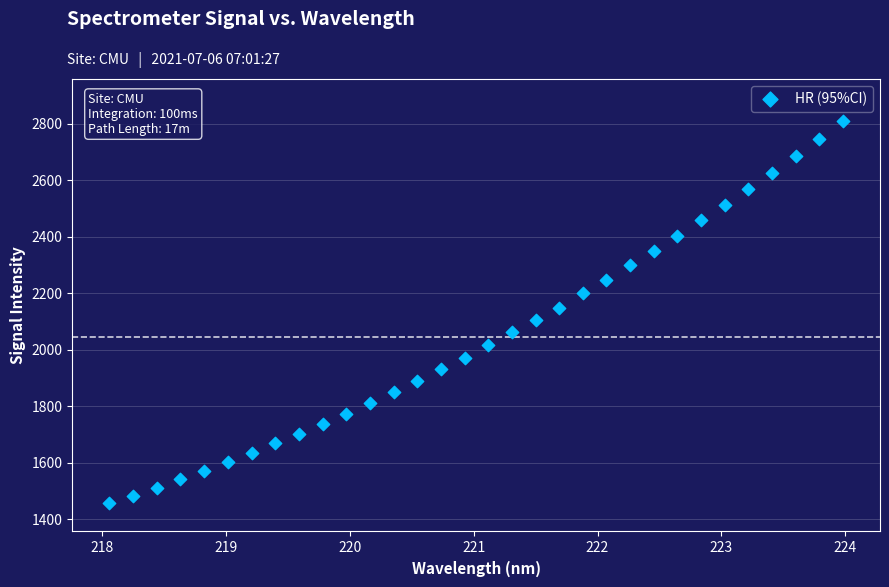

What is the range of X values (max minus min)?

5.9